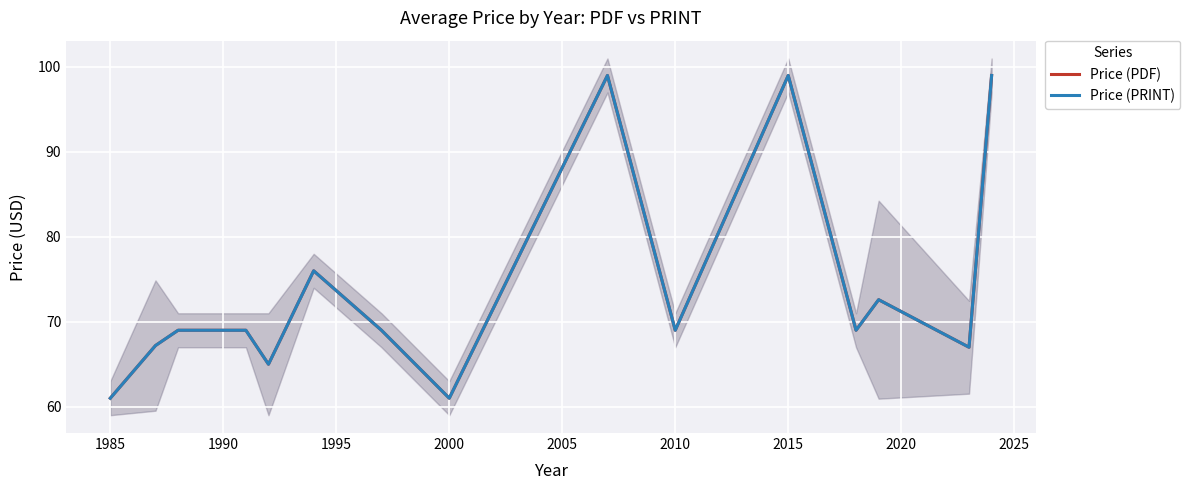

True or false: Price (PRINT) and Price (PDF) cross at least once.

False